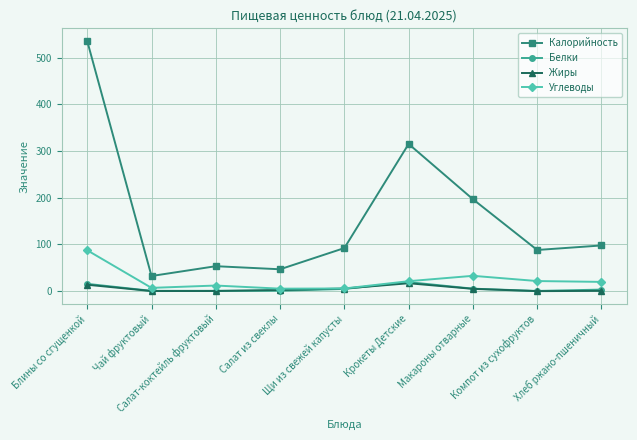

What is the difference between the Калорийность values at Хлеб ржано-пшеничный and Крокеты Детские?

217.3